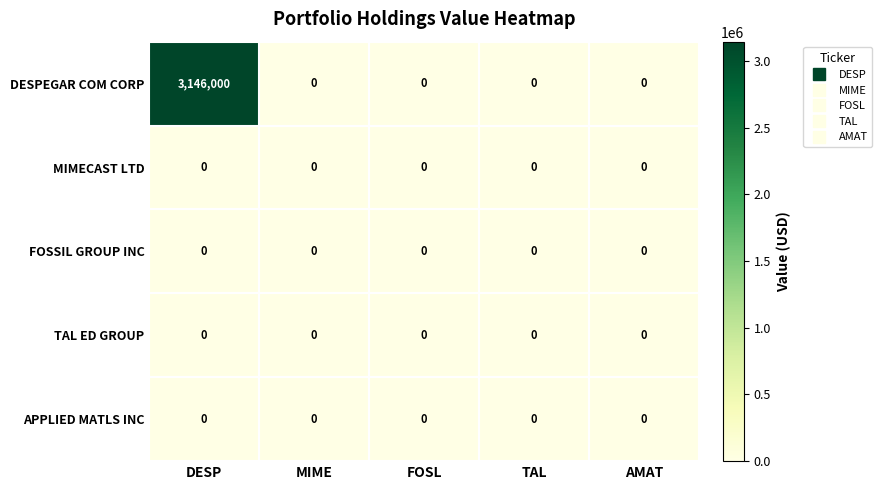

Which series has the widest spread of values?

DESPEGAR COM CORP